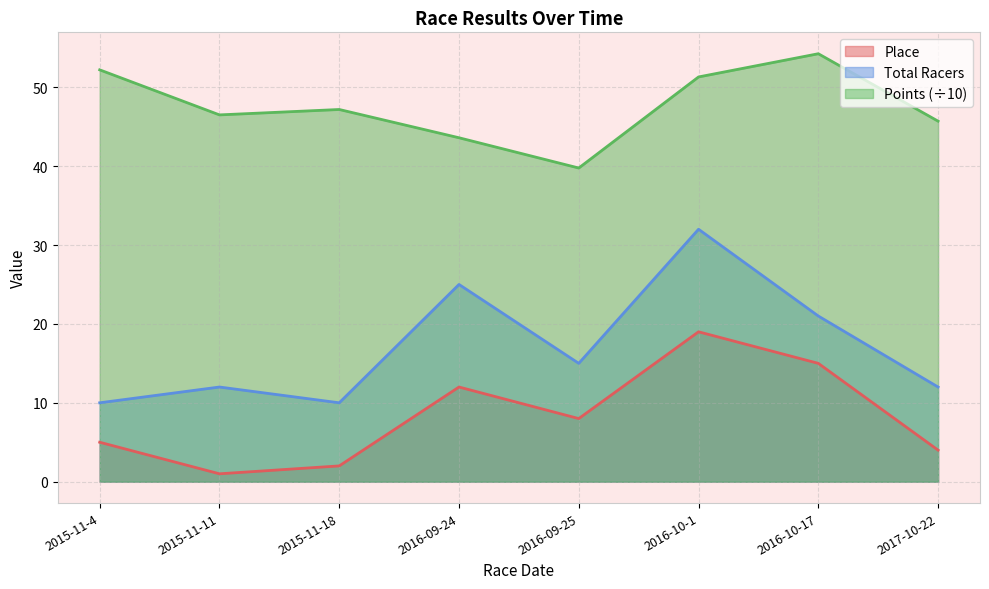

At which category does the chart reach its minimum across all series?

2015-11-11